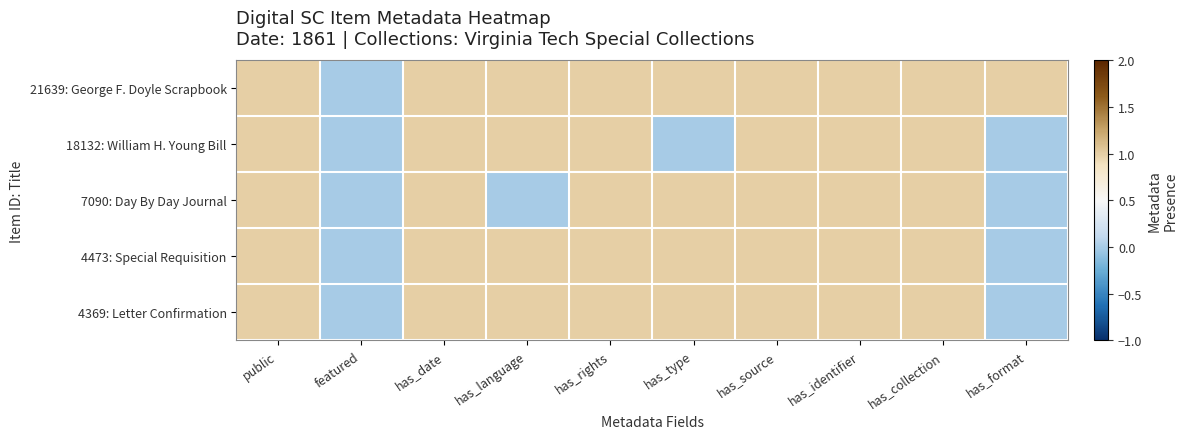

What is the maximum value shown in the chart?

1